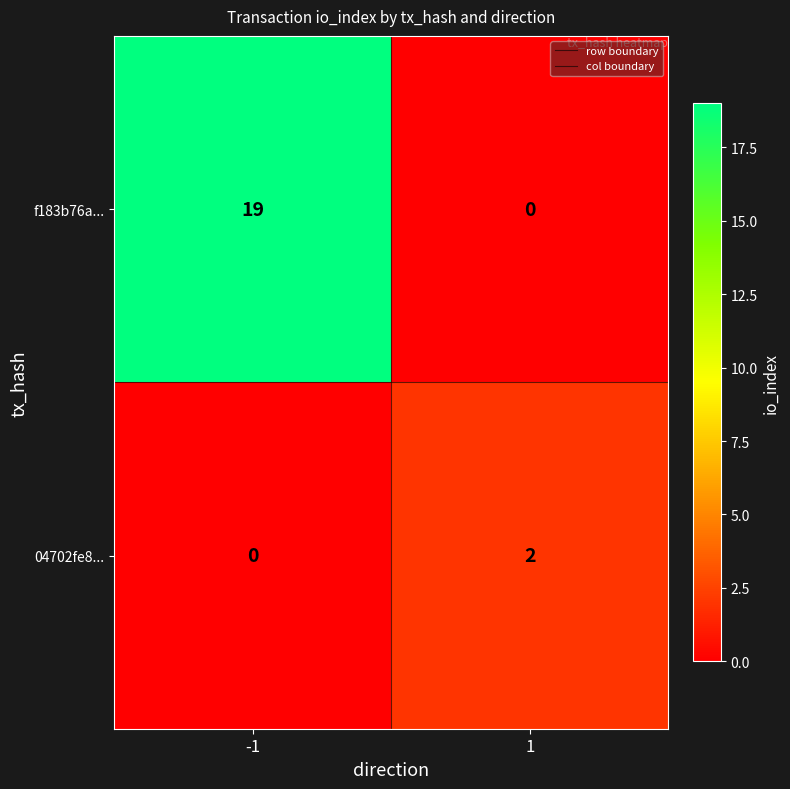

What is the total value across all series at -1?

19